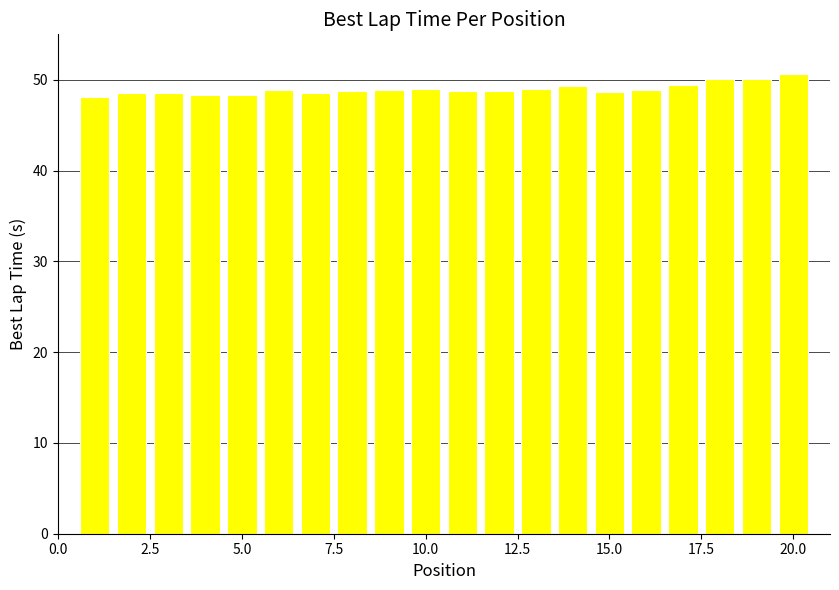

What is the value of the 2nd bar from the left?

48.6